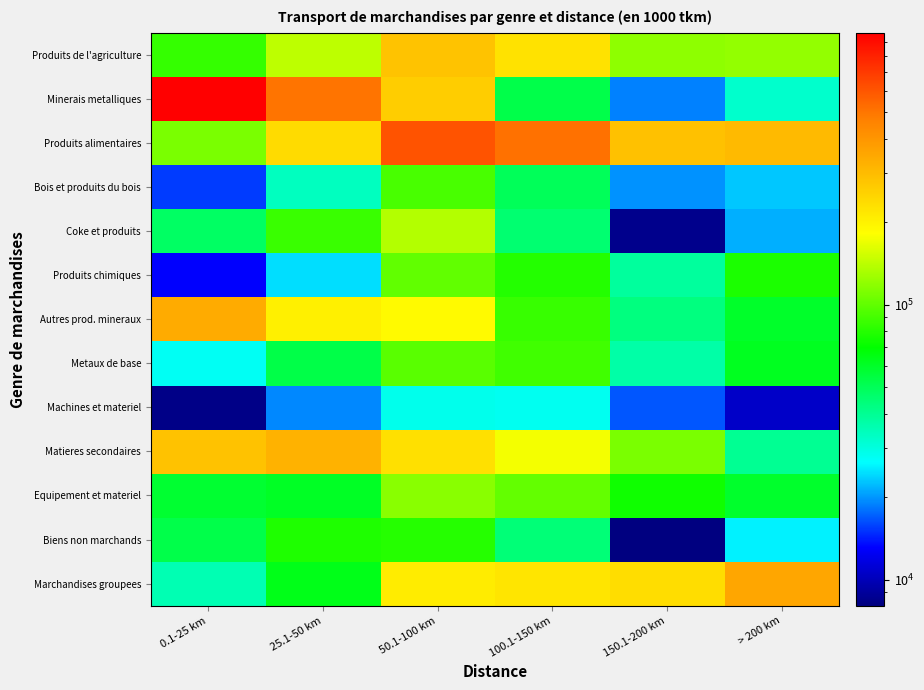

Which series has the widest spread of values?

Minerais metalliques